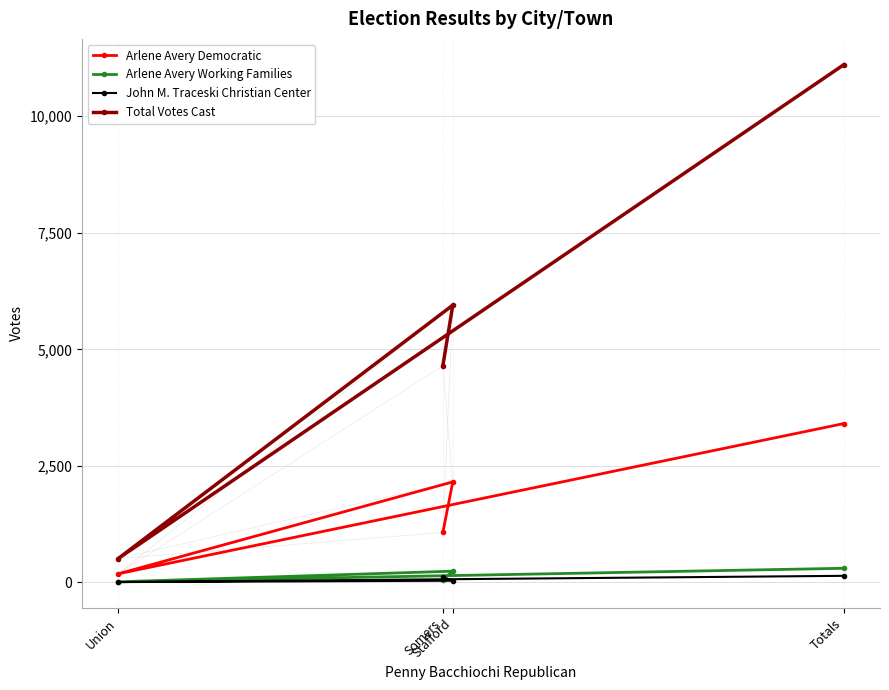

How many categories are shown in the chart?

4